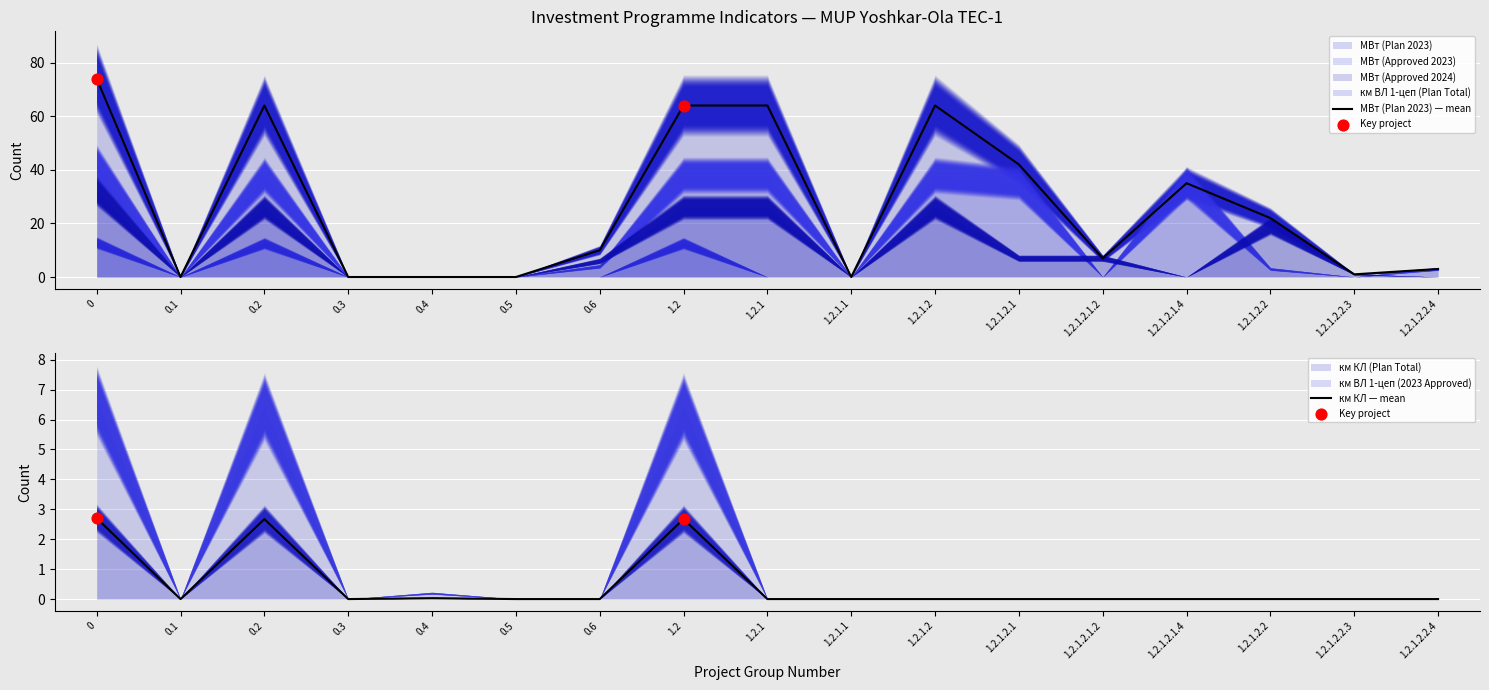

Which series contains the lowest Y value?

МВт (Plan 2023) — mean